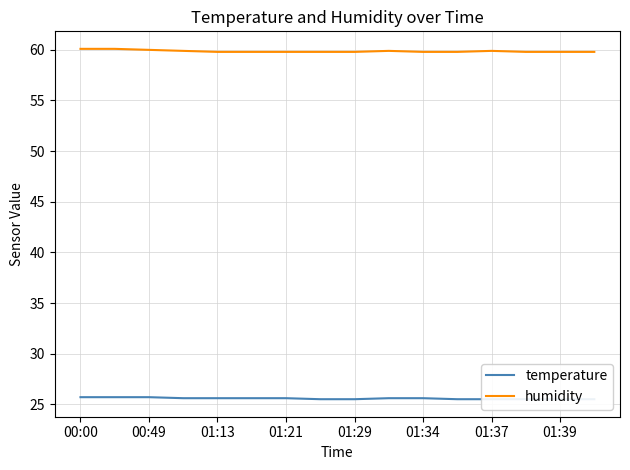

True or false: humidity and temperature intersect in this chart.

False